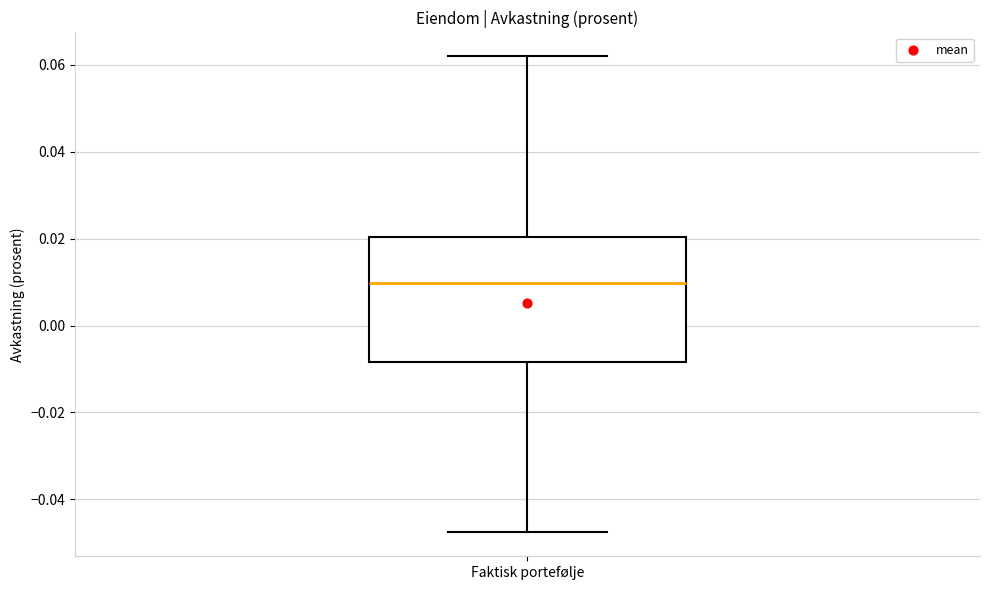

Transcribe this box plot: give where the median line is, the range the box spans, and where the two whiskers end, as read against the y-axis. The values are not printed on the chart, so give them approximately, as read against the axis.

median 0.010, box -0.008 to 0.020, whiskers -0.048 to 0.062